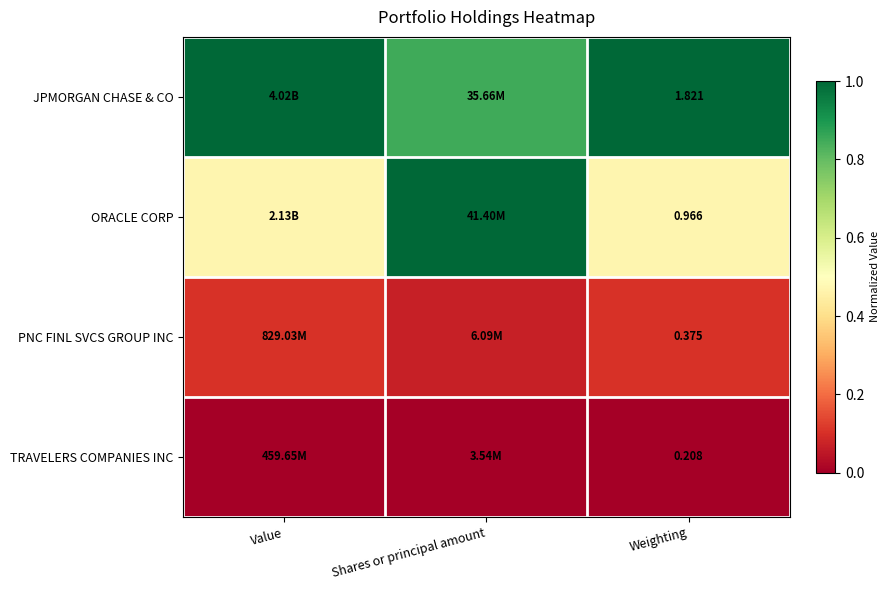

Is it true that ORACLE CORP equals 1.4 at Shares or principal amount?

False